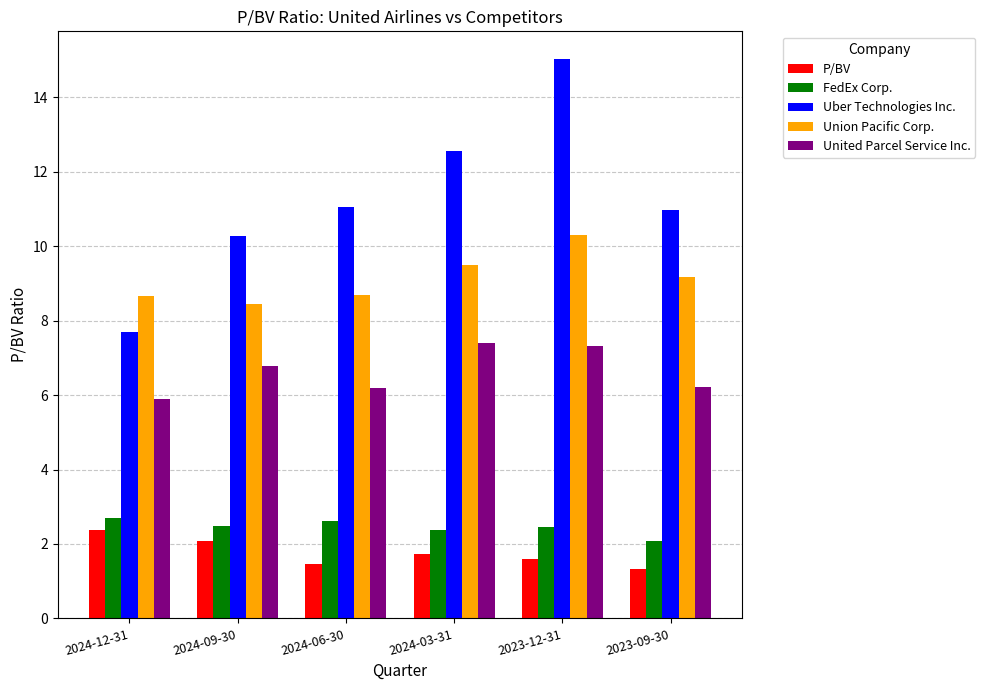

What is the approximate value of Uber Technologies Inc. at 2024-06-30?

11.0